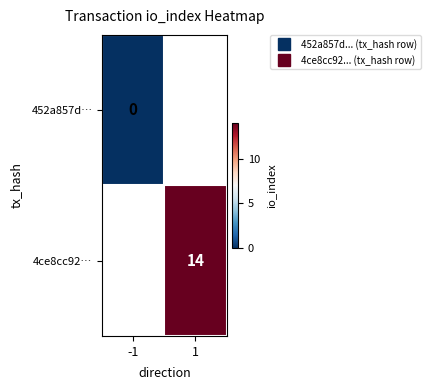

How many positive values does the 4ce8cc92… series have?

1